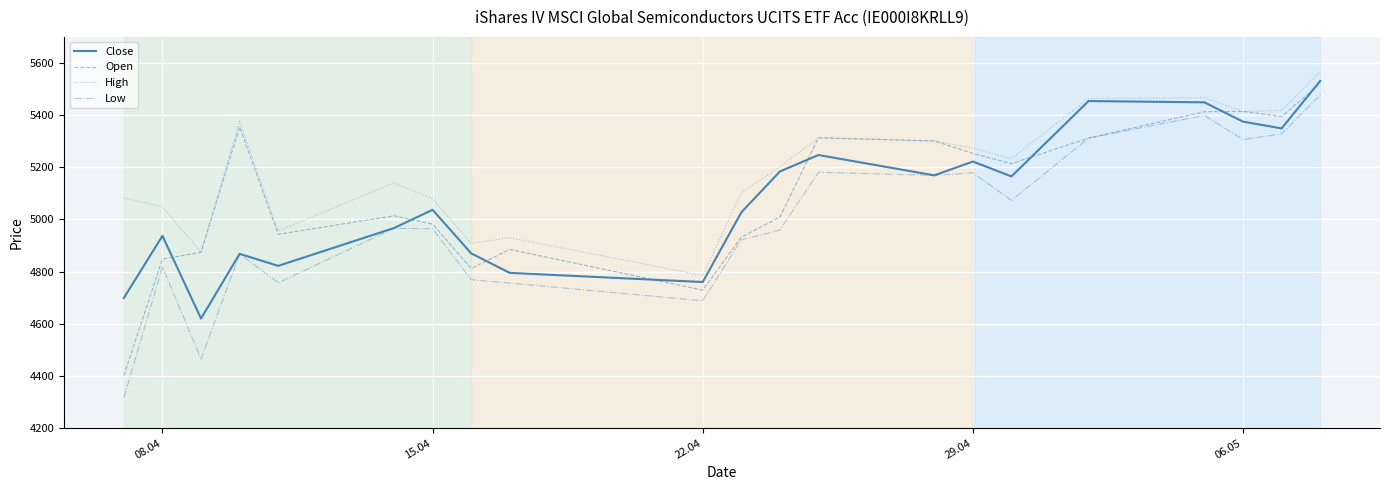

What is the difference between the maximum and minimum values in the Close series?

911